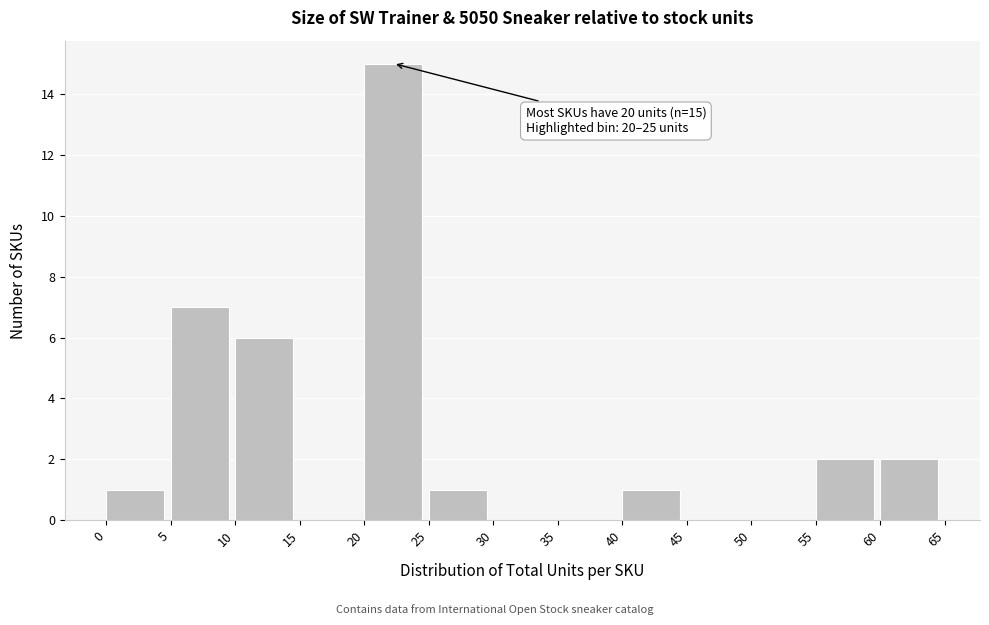

Over which range of the x-axis is the bar tallest?

20 to 25